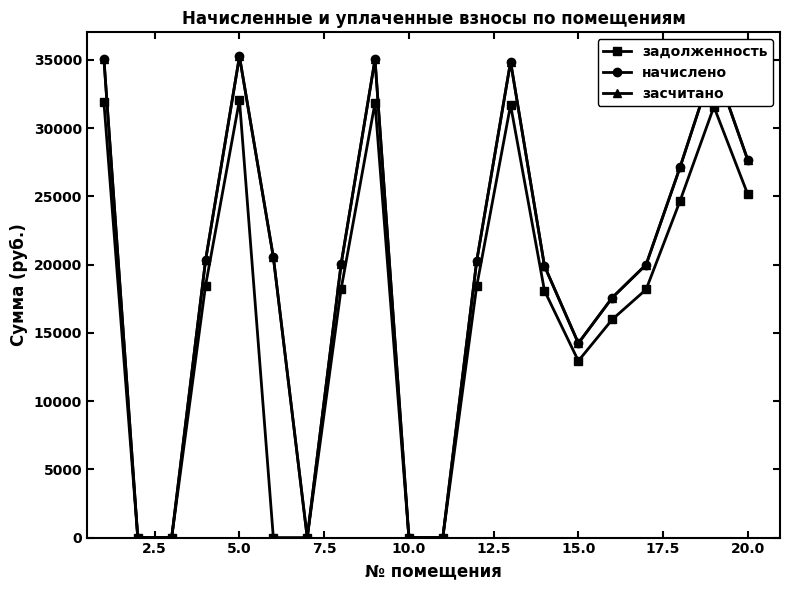

Is this an area chart (filled region under the line)?

No